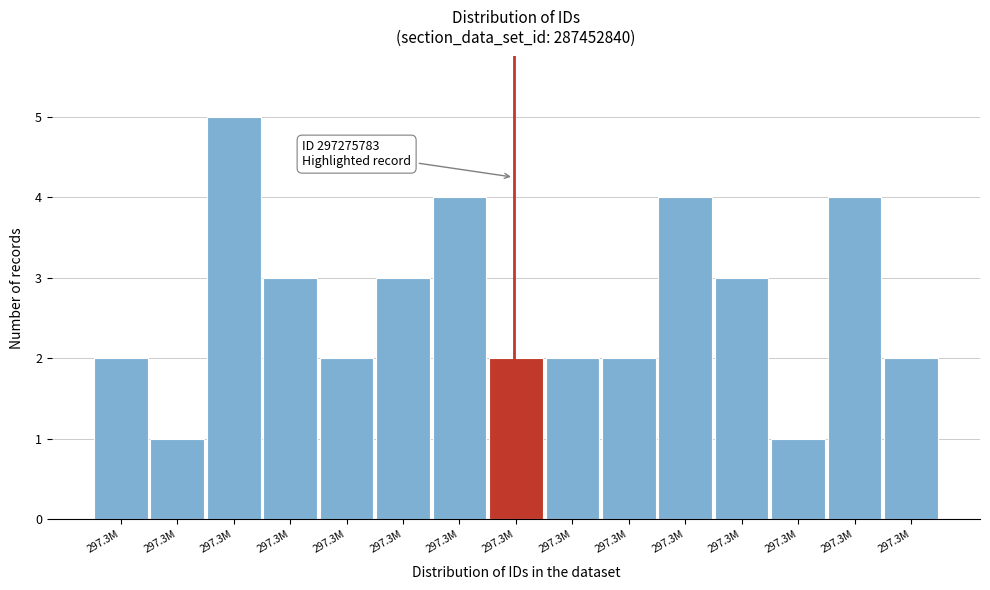

Does the chart contain any negative values?

No